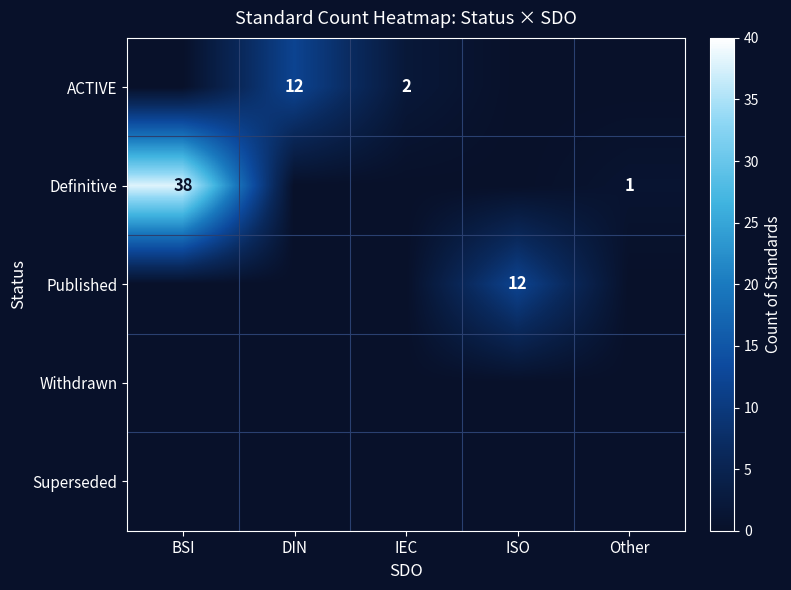

At how many categories does at least one series exceed 14?

1